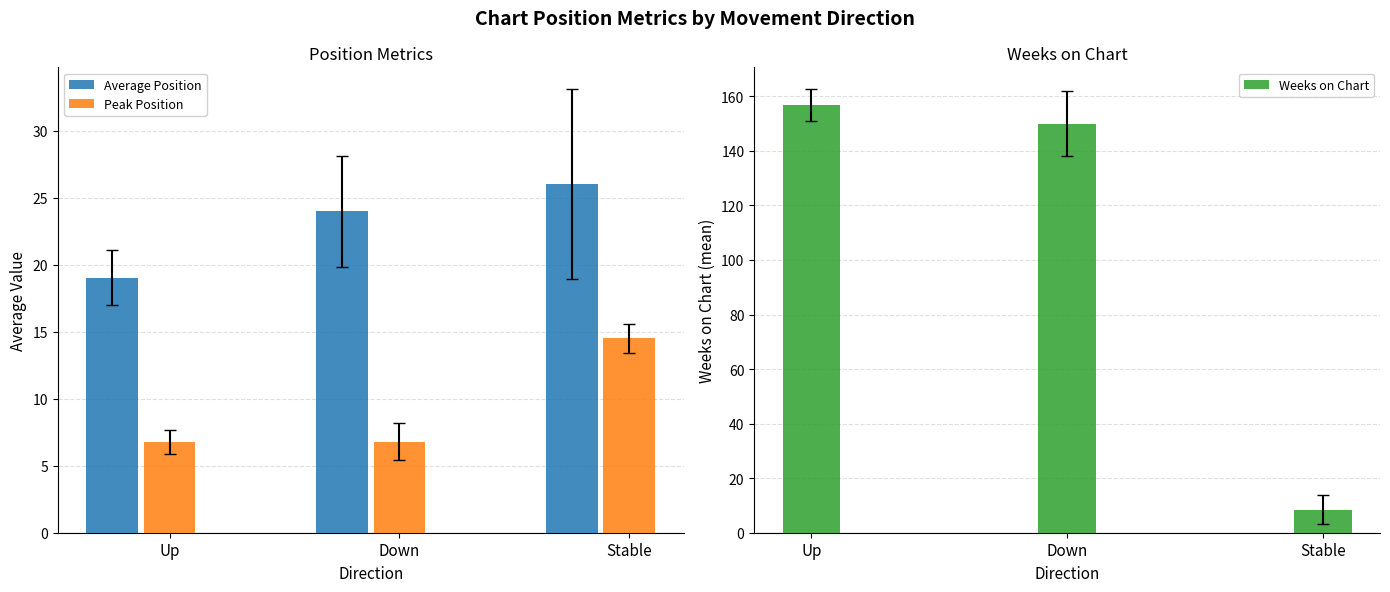

How many series are shown in this chart?

3